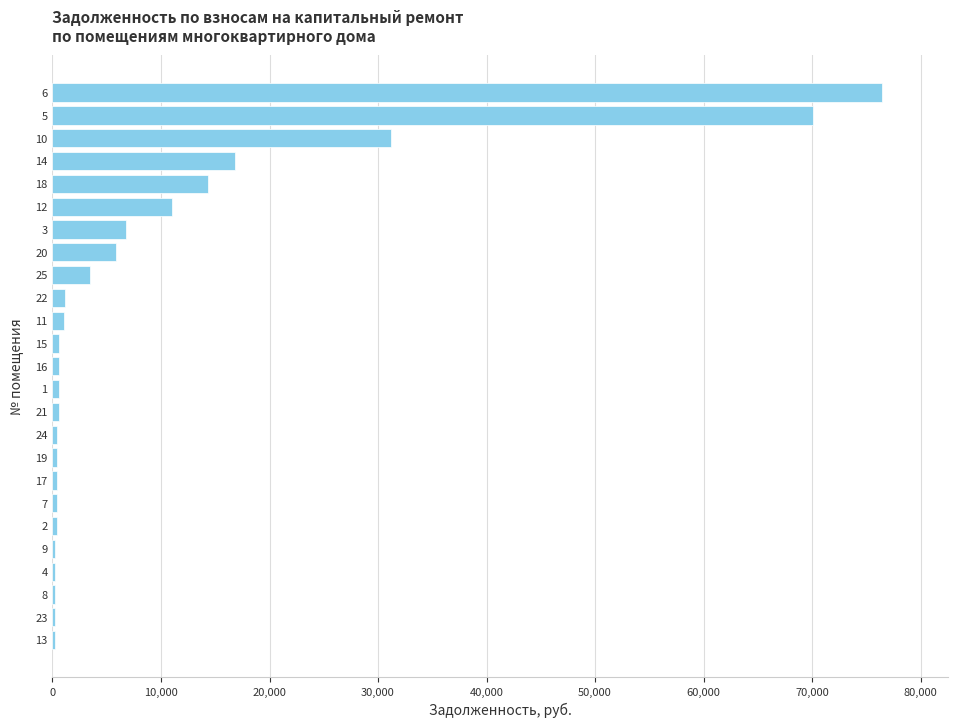

What is the sum of all values?

243581.0